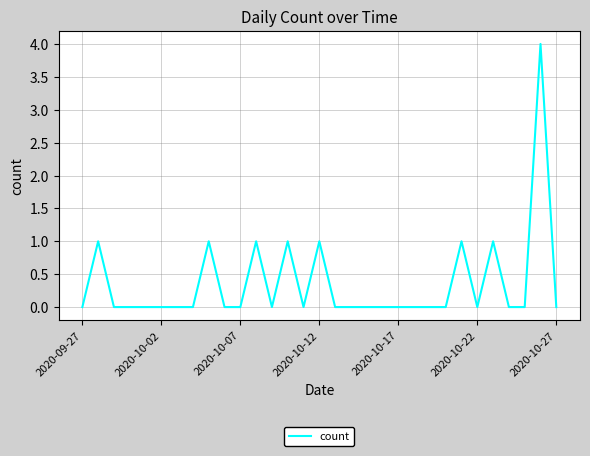

What is the maximum value shown in the chart?

4